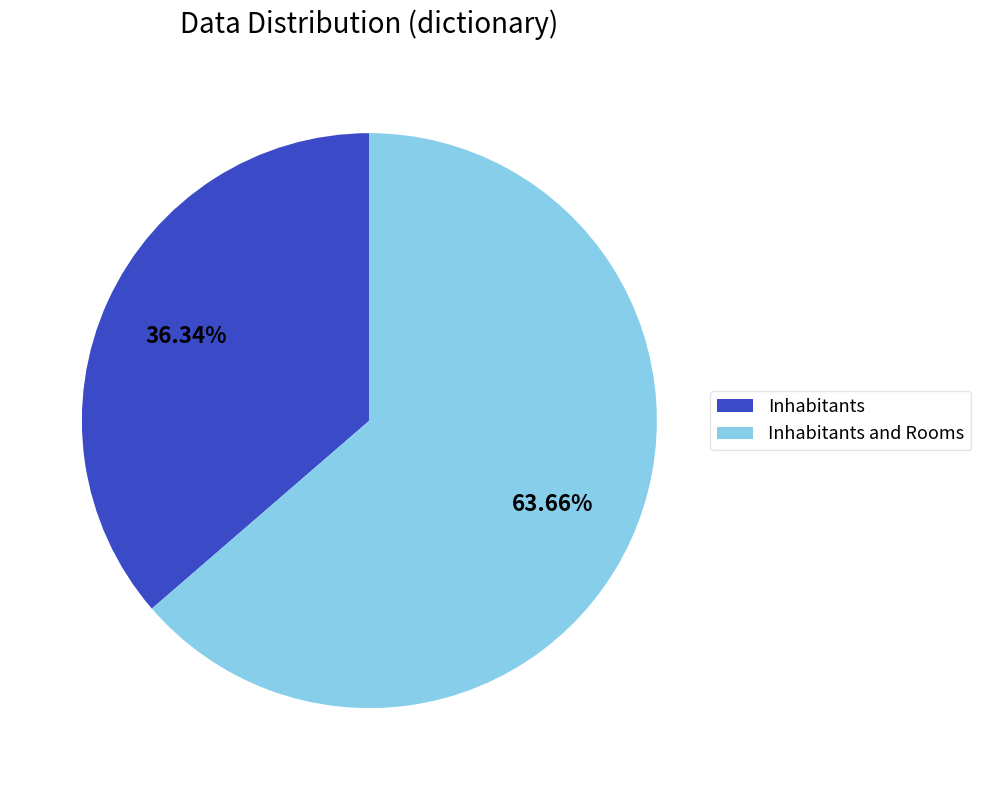

Combined, do Inhabitants and Rooms and Inhabitants account for over 50%?

Yes